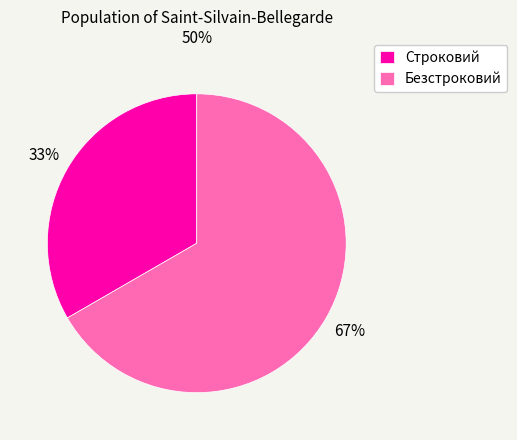

True or false: Строковий accounts for 41% of the total.

False